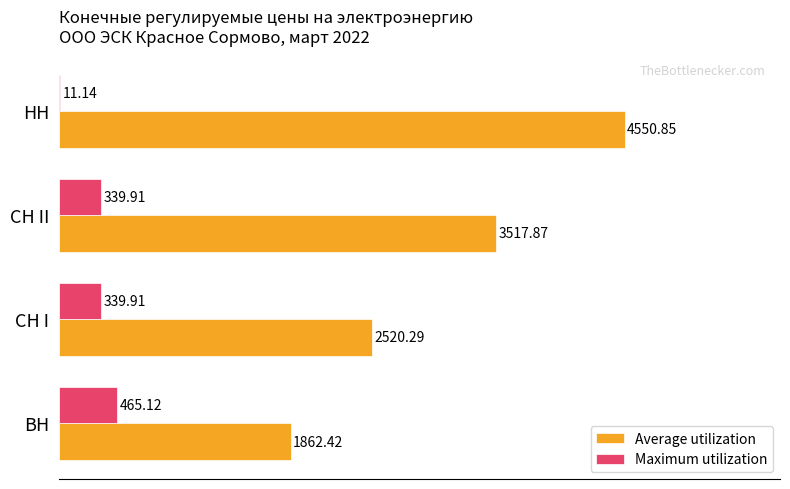

What is the sum of all Maximum utilization values?

1156.1